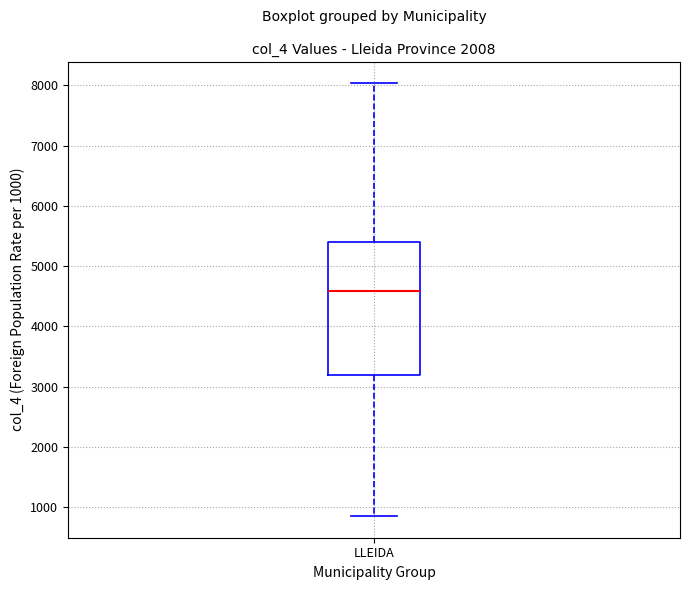

Transcribe this box plot: give where the median line is, the range the box spans, and where the two whiskers end, as read against the y-axis. The values are not printed on the chart, so give them approximately, as read against the axis.

median 4600, box 3200 to 5400, whiskers 900 to 8000